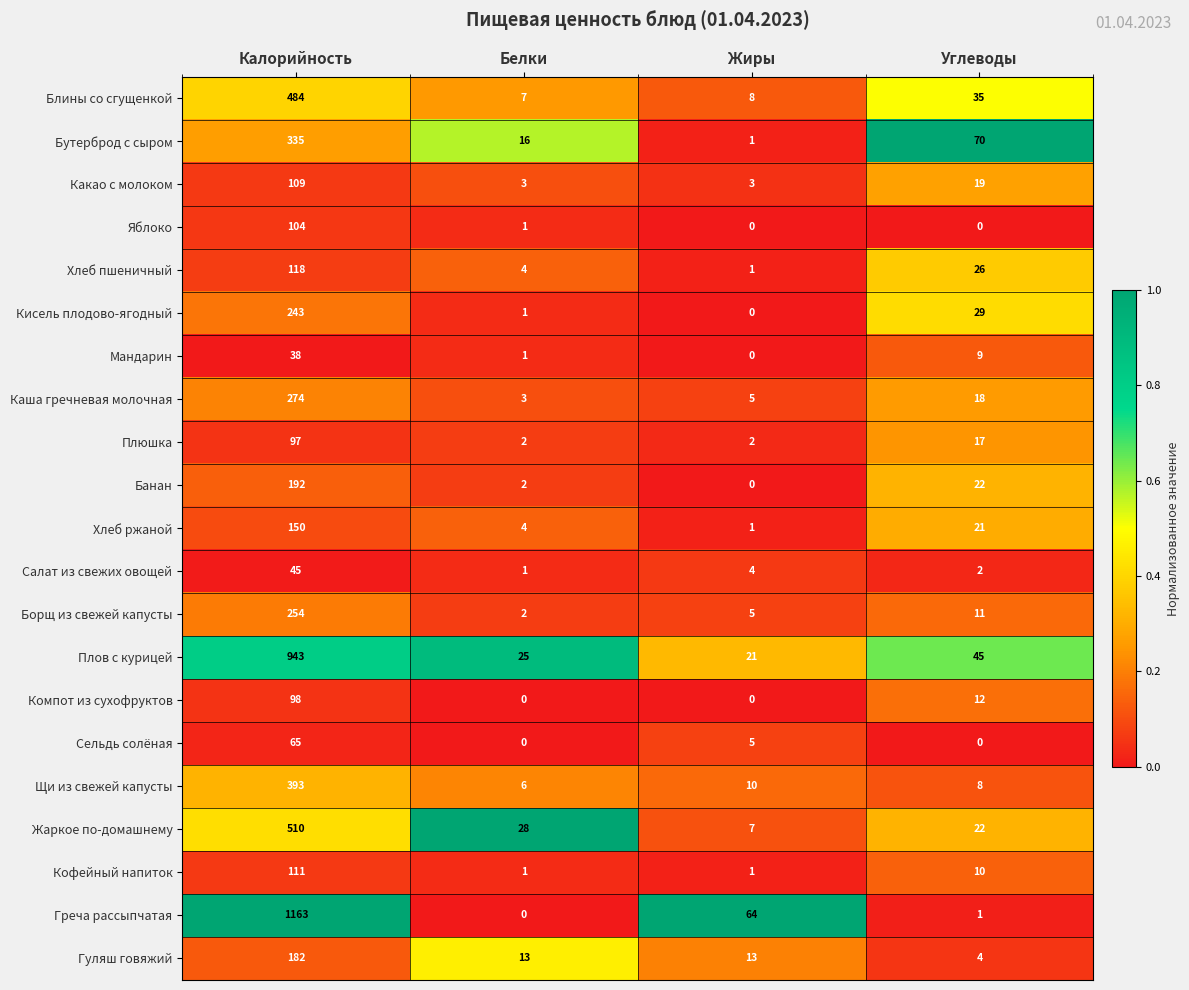

How many distinct data groups are displayed?

21